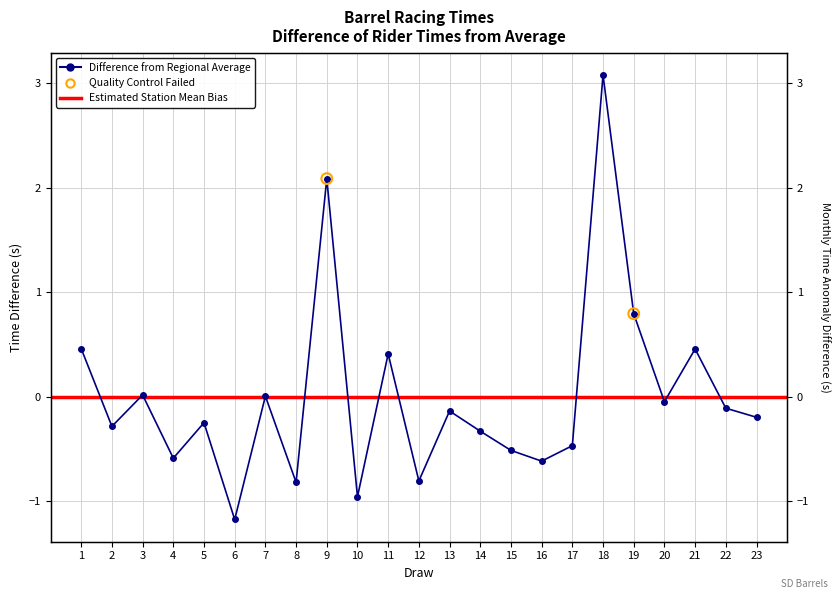

Between 22 and 3, which is larger?

3